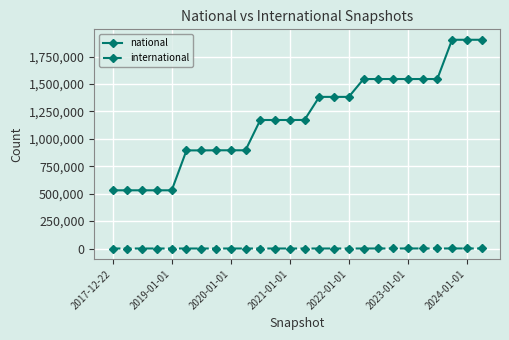

Which series has the largest total across all categories?

national